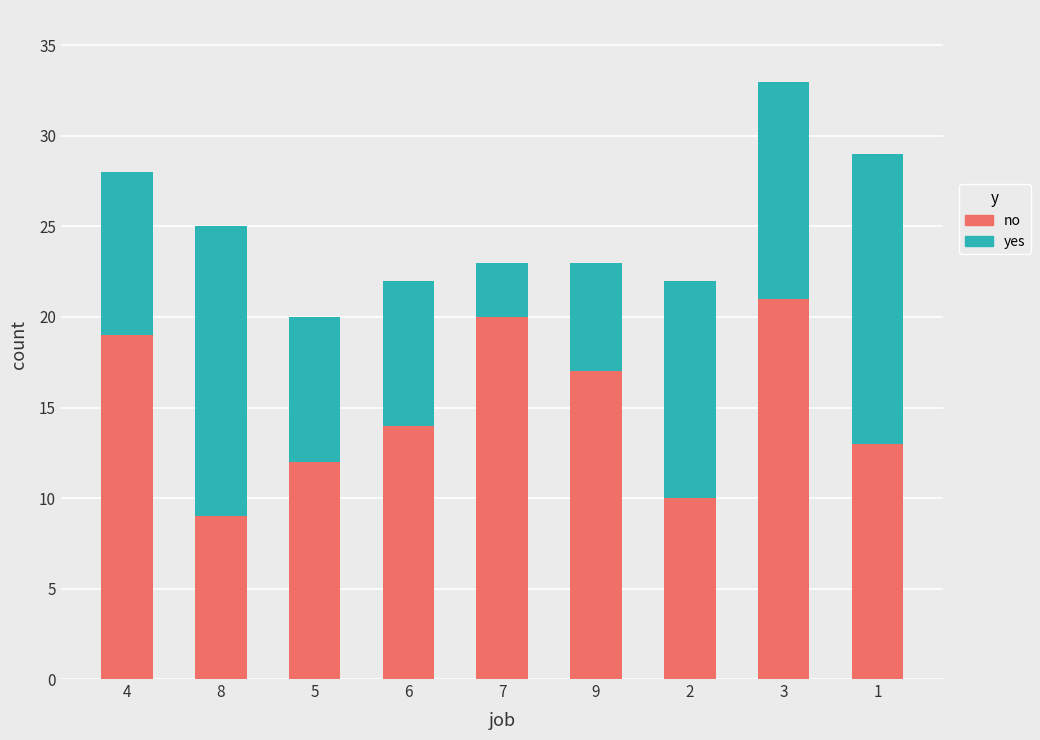

List the labels in order of no value, largest first.

3, 7, 4, 9, 6, 1, 5, 2, 8